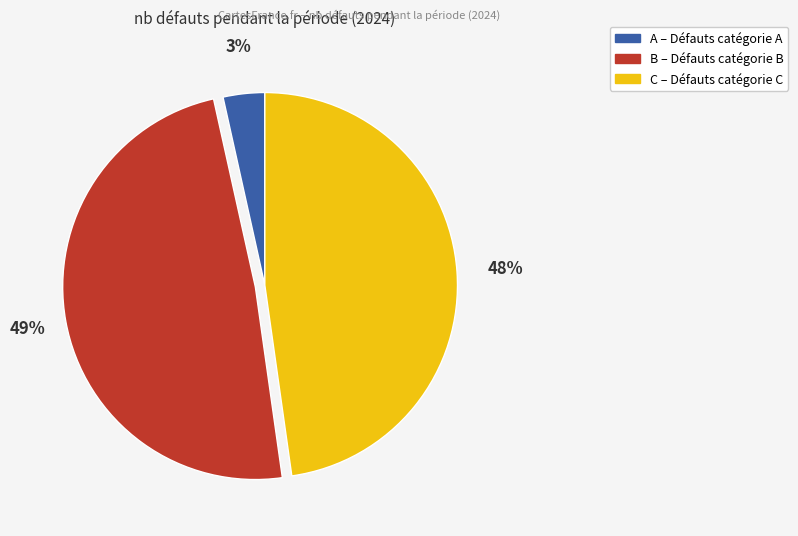

Does C represent more than half of the total?

No